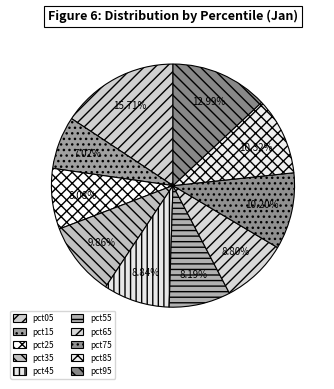

Count the number of slices in the pie.

10